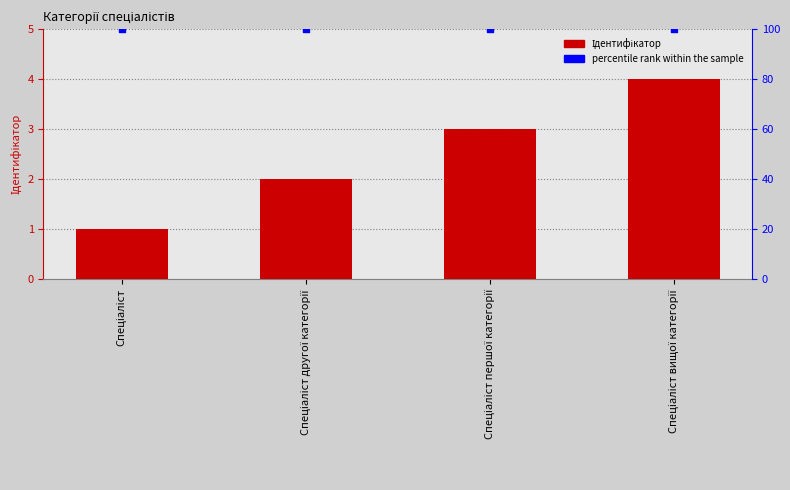

At which category is the sum across all series the highest?

Спеціаліст вищої категорії